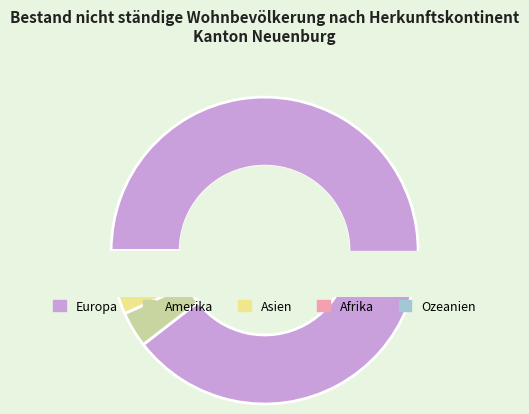

Is there a majority slice in this chart?

Yes